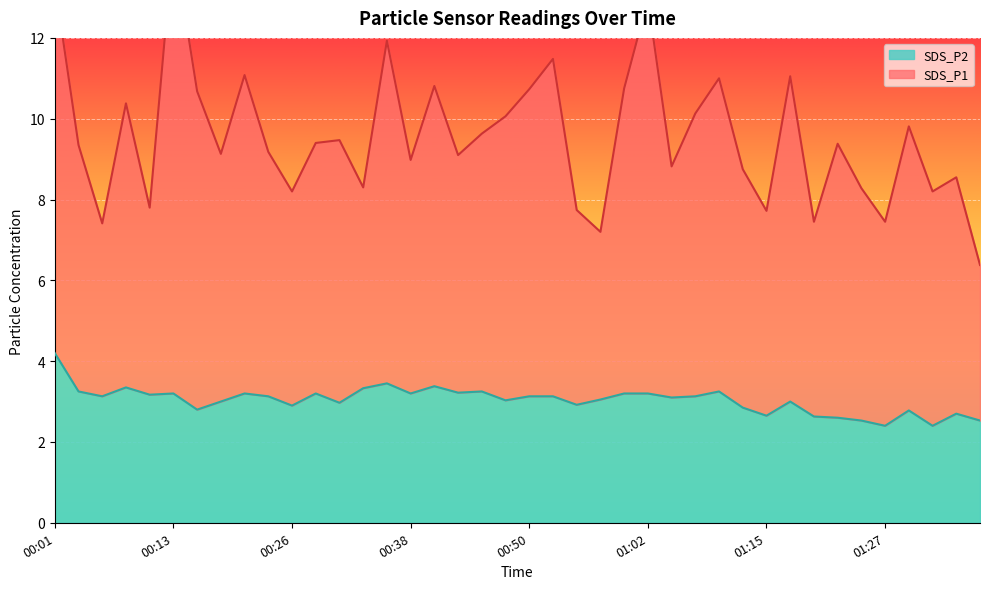

Reading left to right, what are all the values shown in this chart?

SDS_P1: 13.4	9.3	7.4	10.4	7.8	14.4	10.7	9.1	11.1	9.2	8.2	9.4	9.5	8.3	11.9	9.0	10.8	9.1	9.6	10.1	10.7	11.5	7.7	7.2	10.8	12.9	8.8	10.1	11.0	8.8	7.7	11.1	7.5	9.4	8.3	7.4	9.8	8.2	8.6	6.4
SDS_P2: 4.2	3.2	3.1	3.4	3.2	3.2	2.8	3.0	3.2	3.1	2.9	3.2	3.0	3.3	3.5	3.2	3.4	3.2	3.2	3.0	3.1	3.1	2.9	3.0	3.2	3.2	3.1	3.1	3.2	2.9	2.6	3.0	2.6	2.6	2.5	2.4	2.8	2.4	2.7	2.5